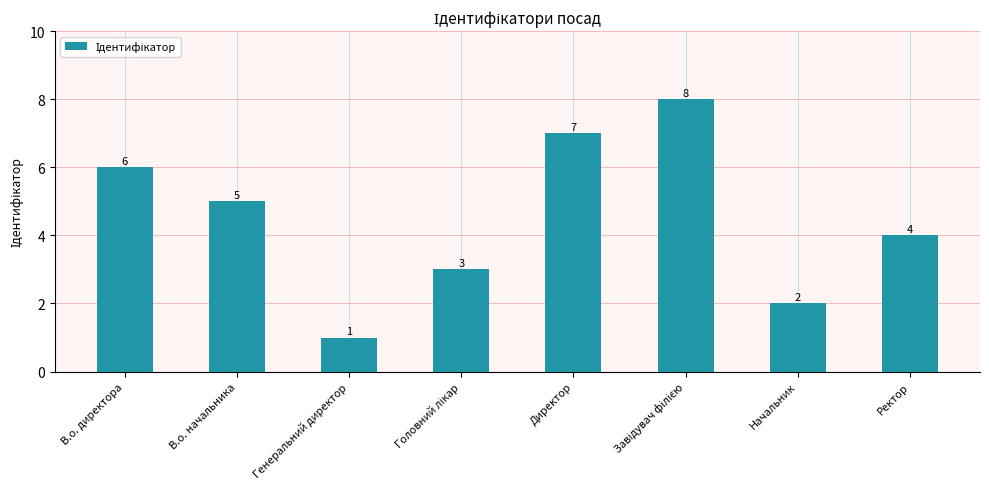

Is it true that the value at Генеральний директор is 1?

True